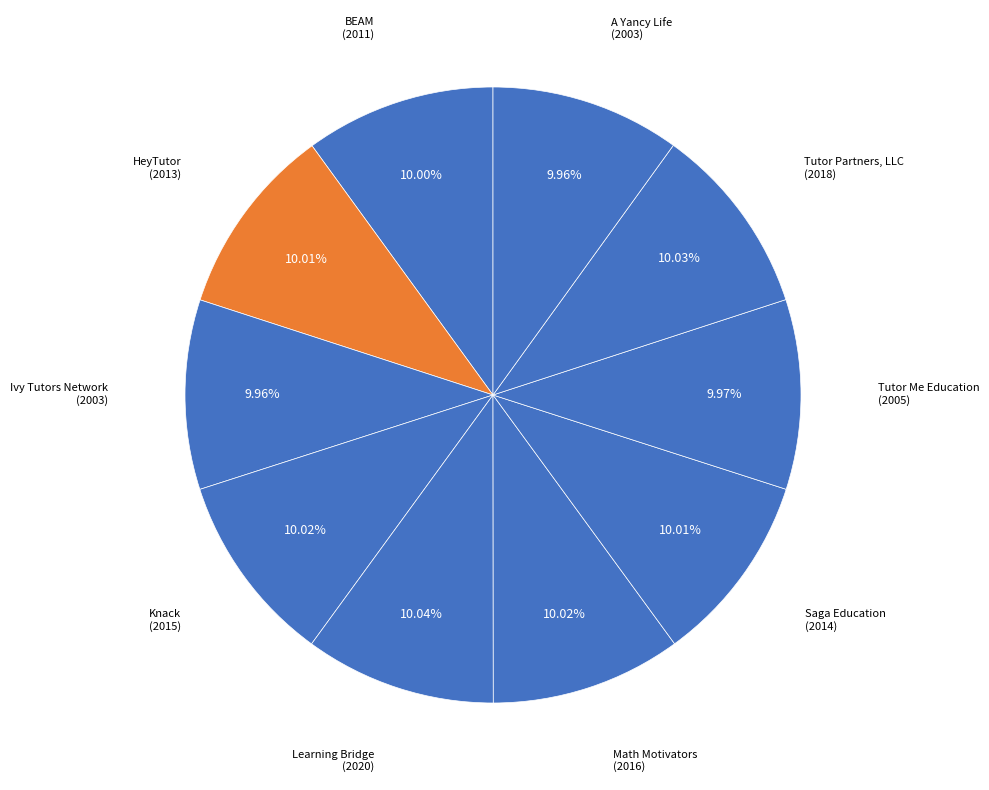

Which slice is the largest?

Learning Bridge